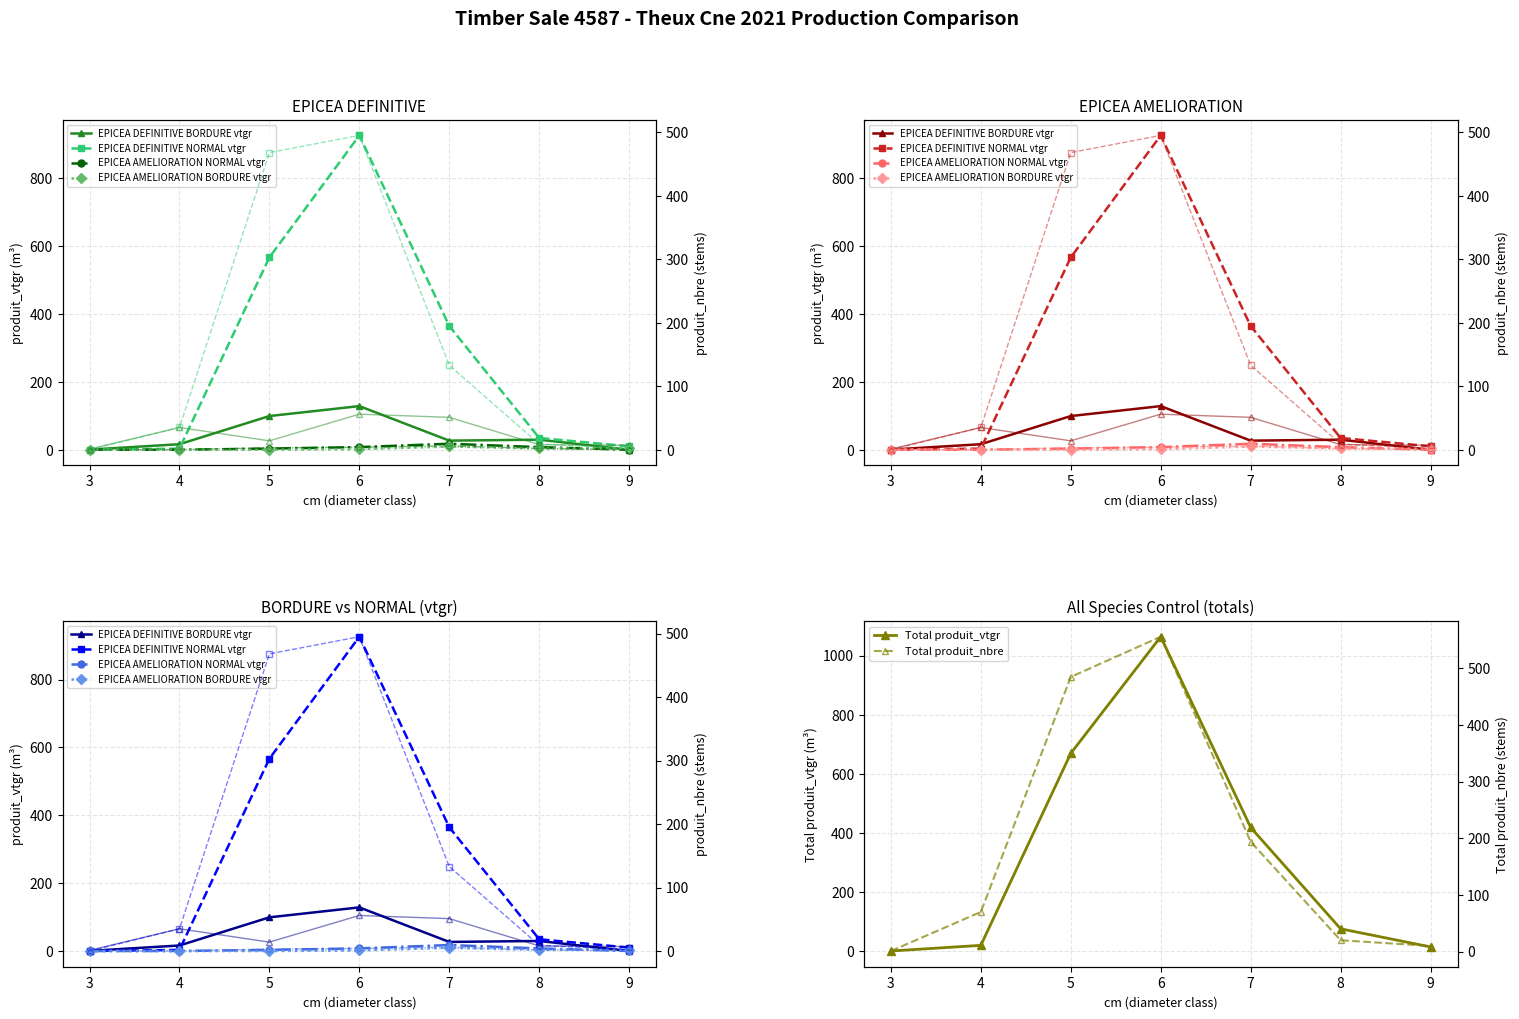

Rank the series at 9 from lowest to highest value.

EPICEA DEFINITIVE BORDURE (produit_vtgr), EPICEA AMELIORATION NORMAL (produit_vtgr), EPICEA AMELIORATION BORDURE (produit_vtgr), EPICEA DEFINITIVE NORMAL (produit_vtgr)